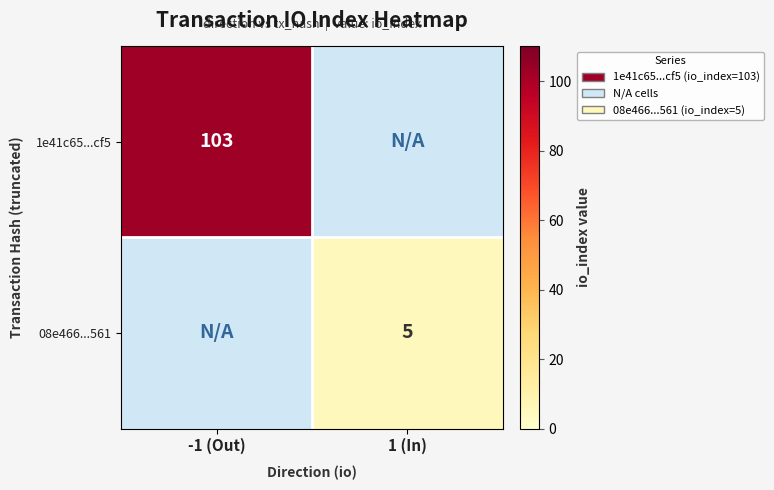

At how many categories does at least one series exceed 90?

1